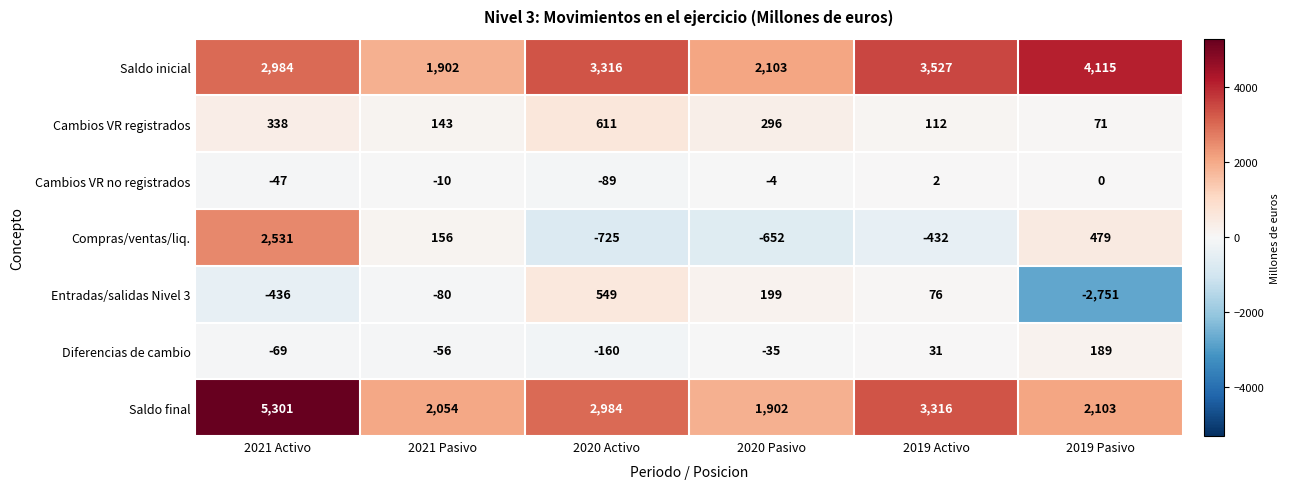

How many distinct data groups are displayed?

7